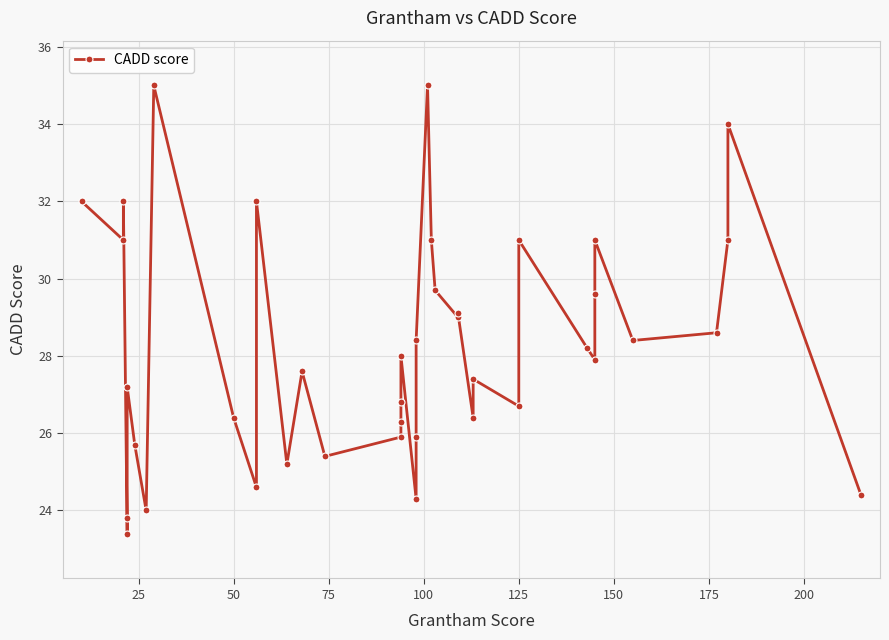

Is it true that the value at 37 is 52.5?

False